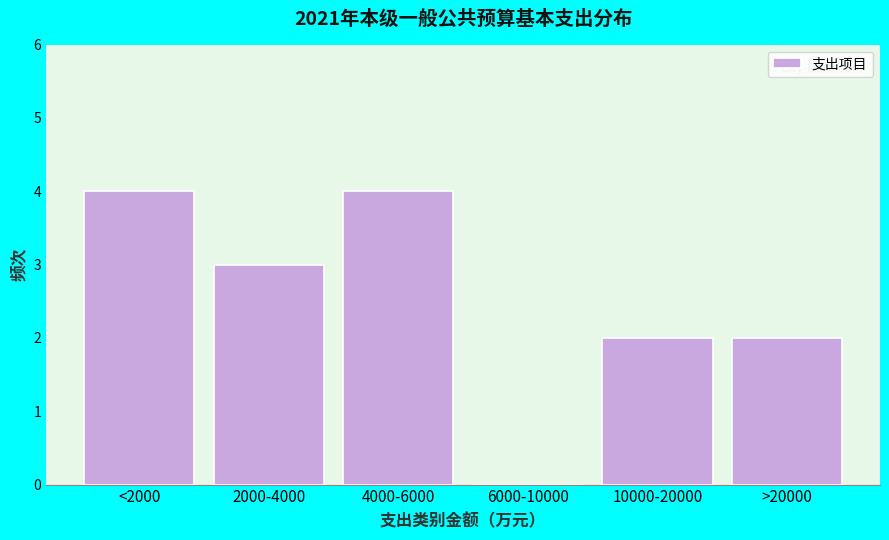

Reading left to right, transcribe all the data shown in this chart.

<2000=4	2000-4000=3	4000-6000=4	6000-10000=0	10000-20000=2	>20000=2